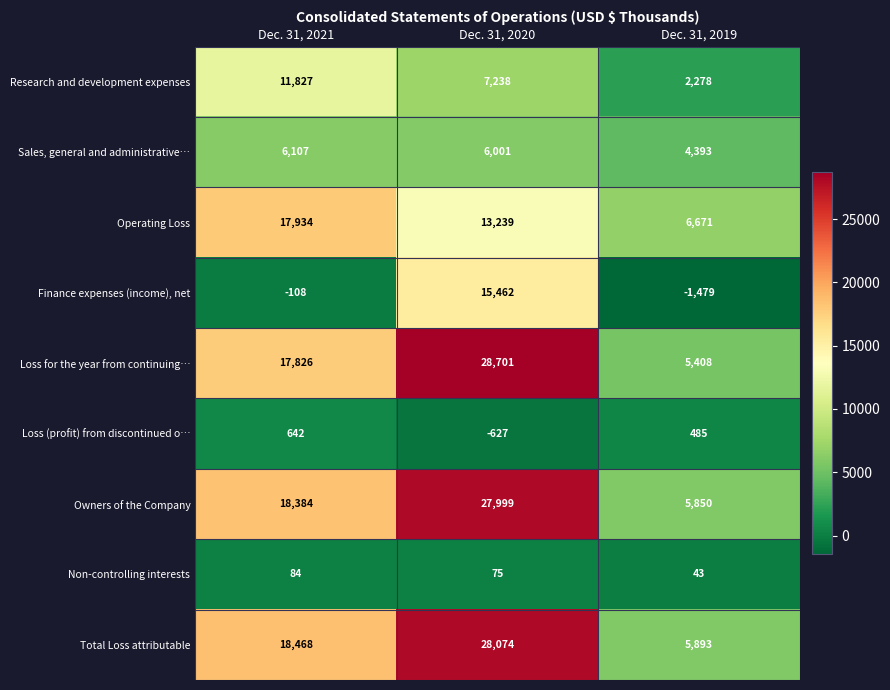

How many categories are shown in the chart?

3